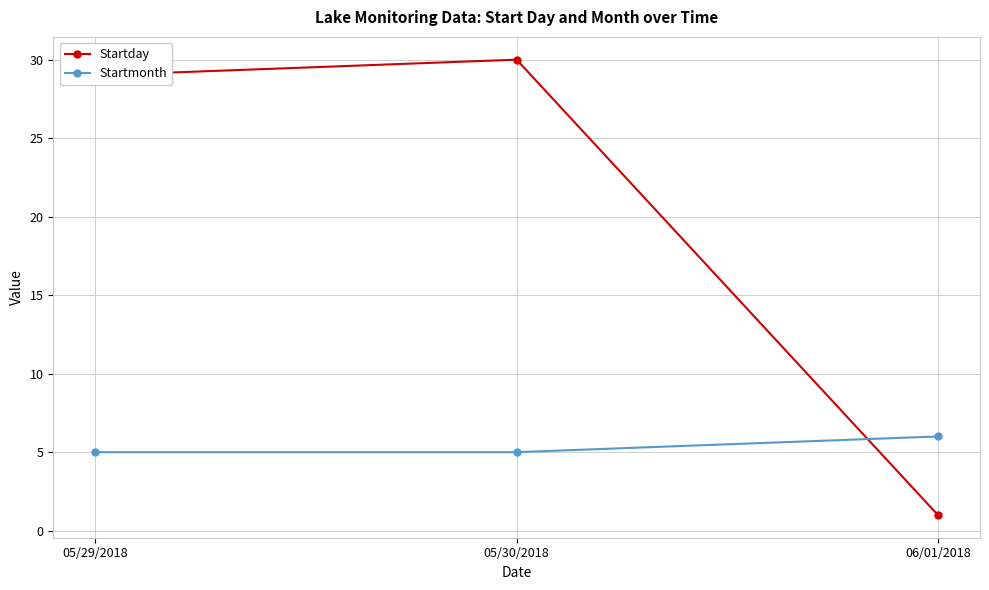

Which series changed the most between 05/29/2018 and 05/30/2018?

Startday